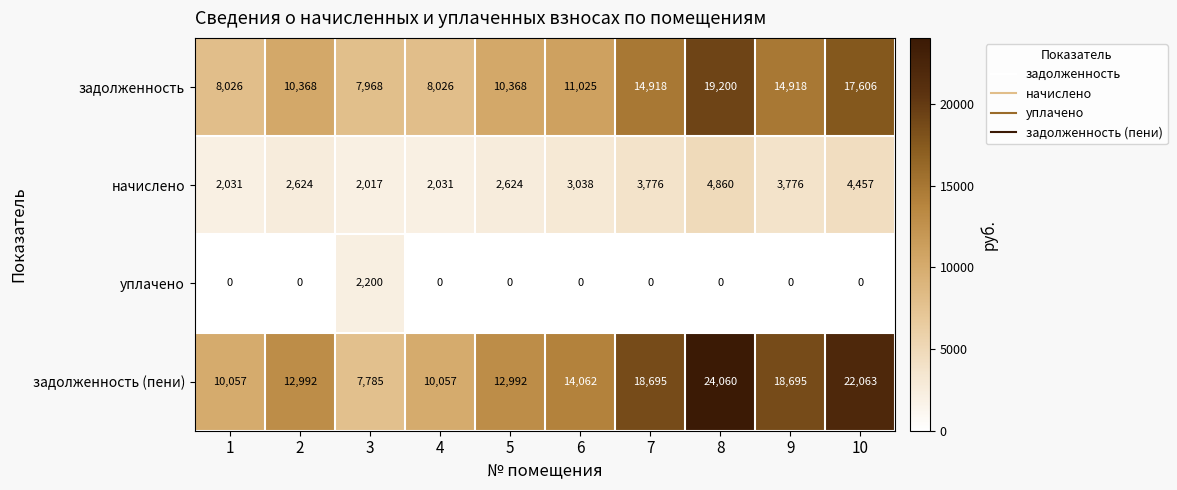

Is it true that задолженность (пени) equals 4431 at 7?

False